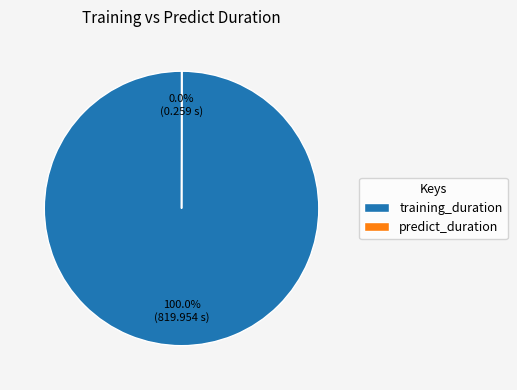

Is it true that training_duration is 100% of the pie?

True